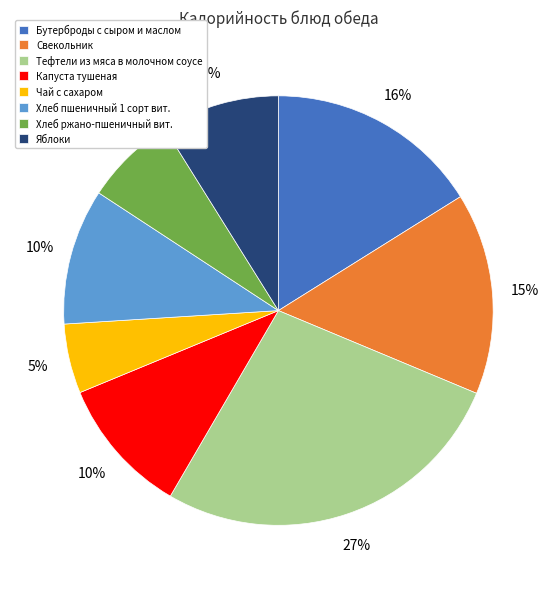

To the nearest percent, what portion does Тефтели из мяса в молочном соусе represent?

27%